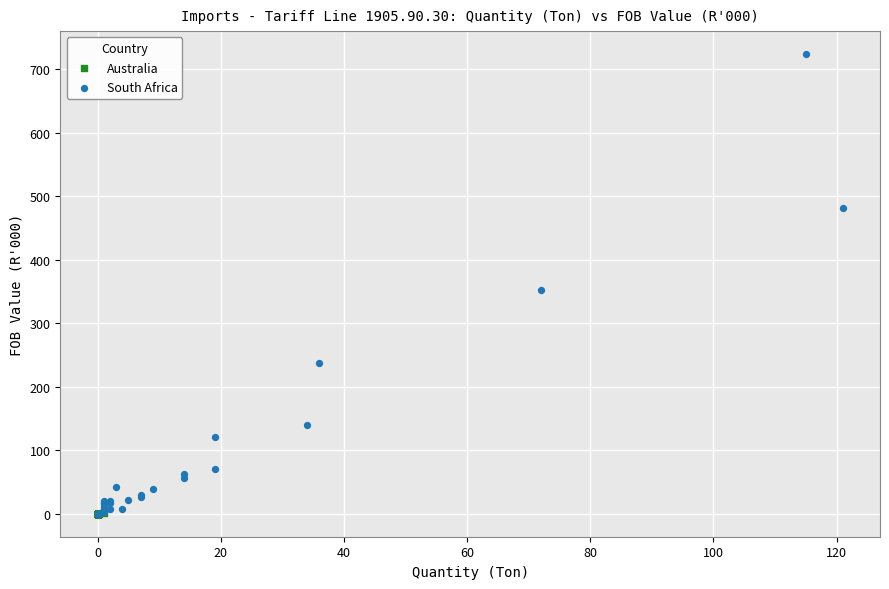

Which series has the widest spread of Y values?

South Africa